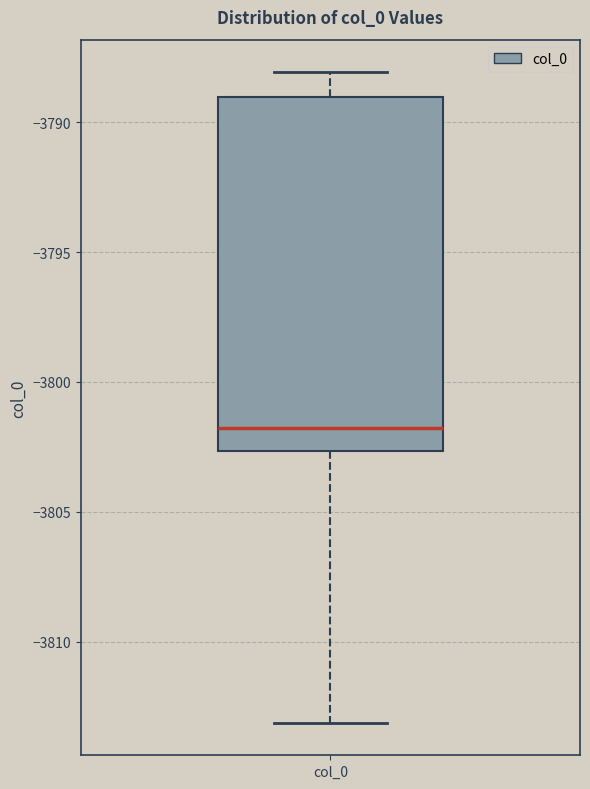

Where does the median line of the box for col_0 sit on the y-axis? The values are not printed on the chart, so give them approximately, as read against the axis.

-3802.0